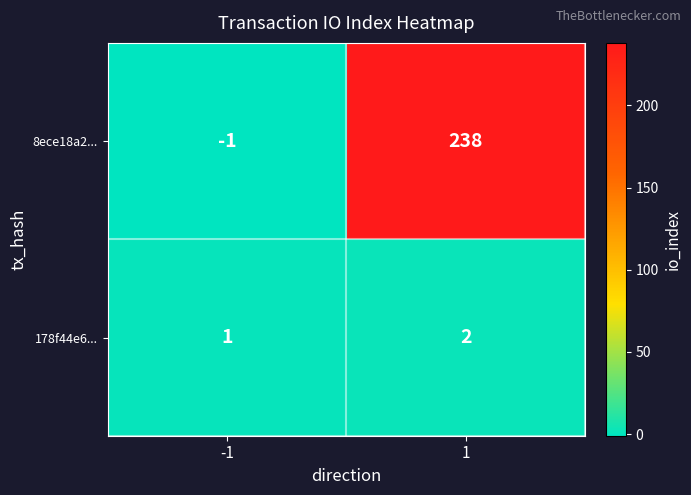

Is it true that 8ece18a2... equals -1 at -1?

True